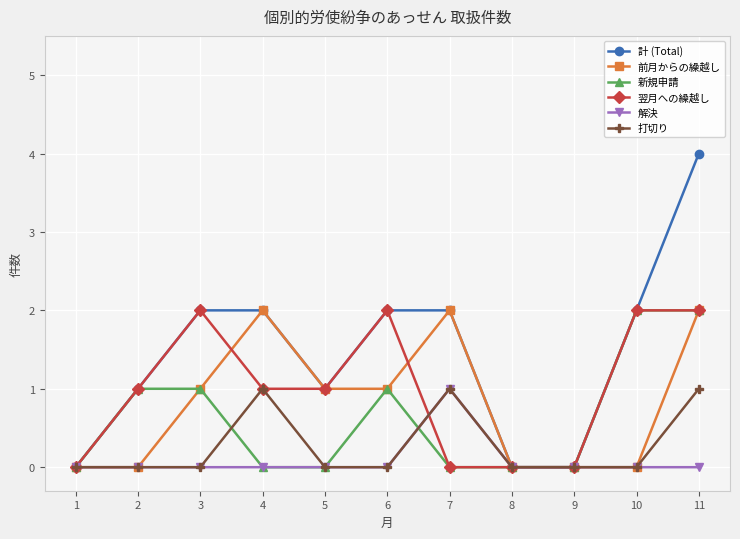

What is the maximum value shown in the chart?

4